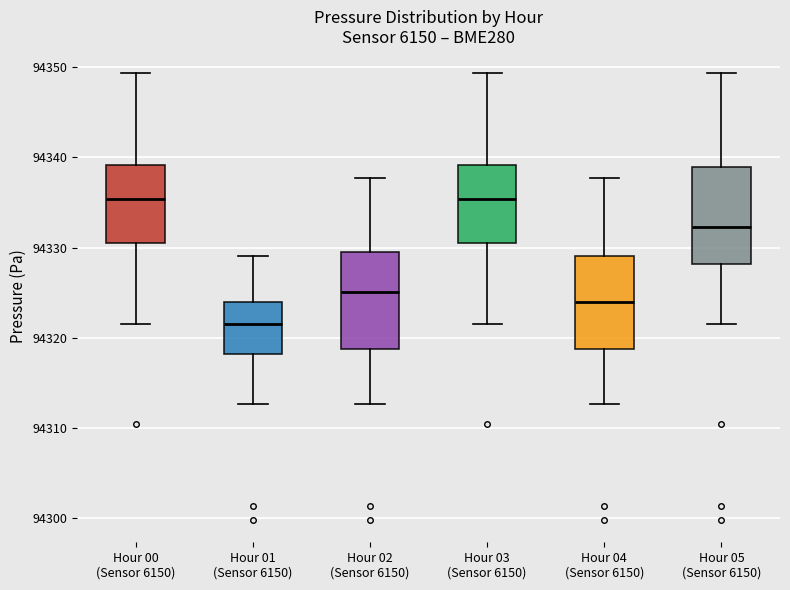

Which box has the lowest median line?

Hour 01 (Sensor 6150)